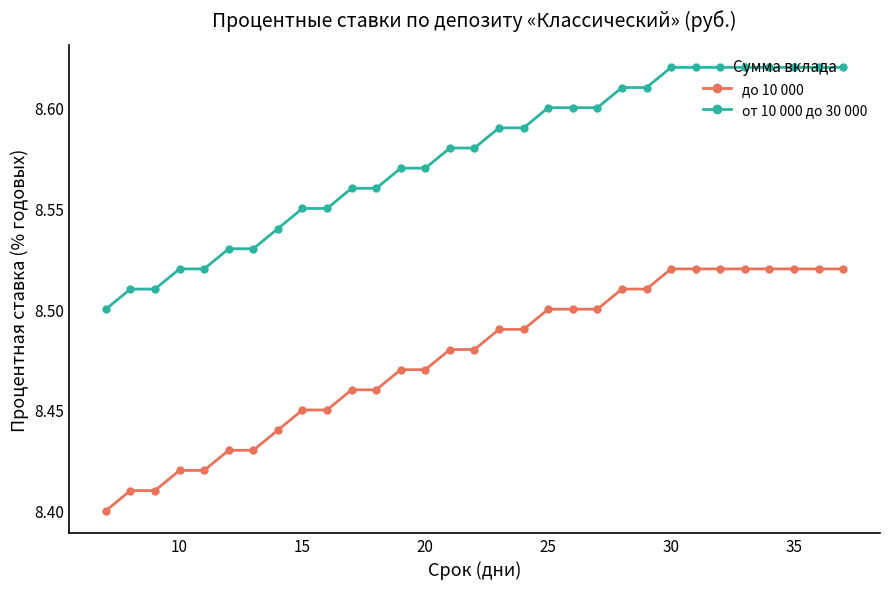

What is the sum of all от 10 000 до 30 000 values?

265.8